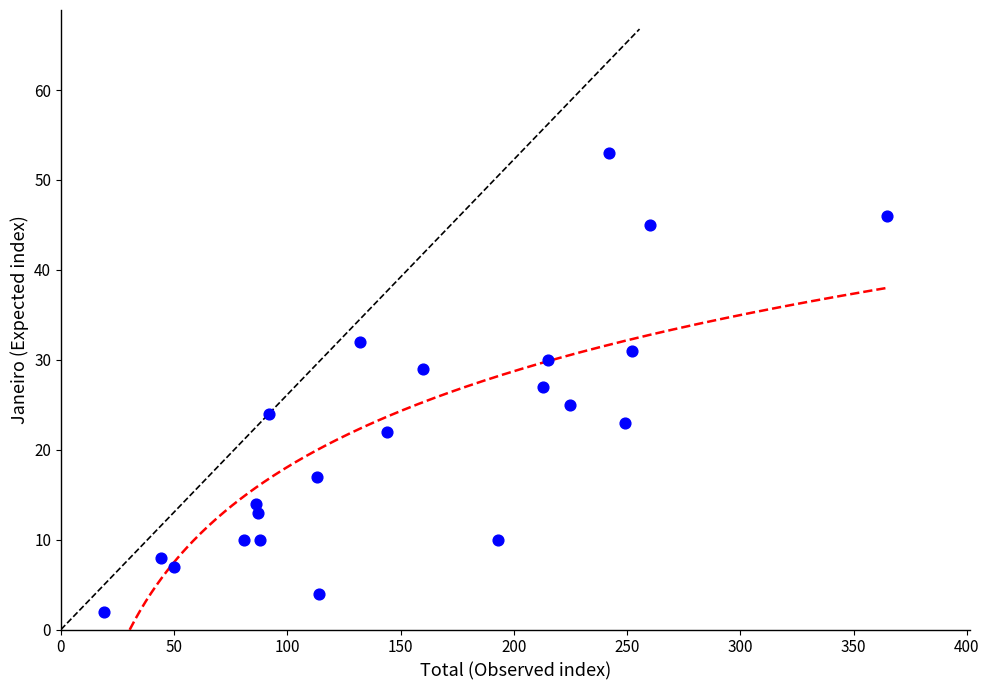

What is the range of Y values (max minus min)?

51